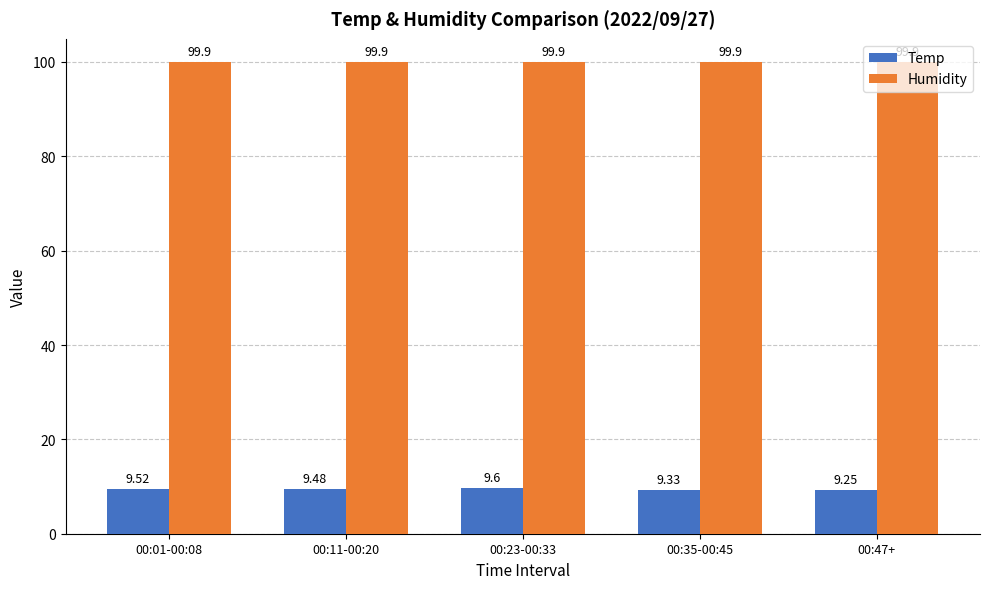

At which label does Temp reach its minimum?

00:47+